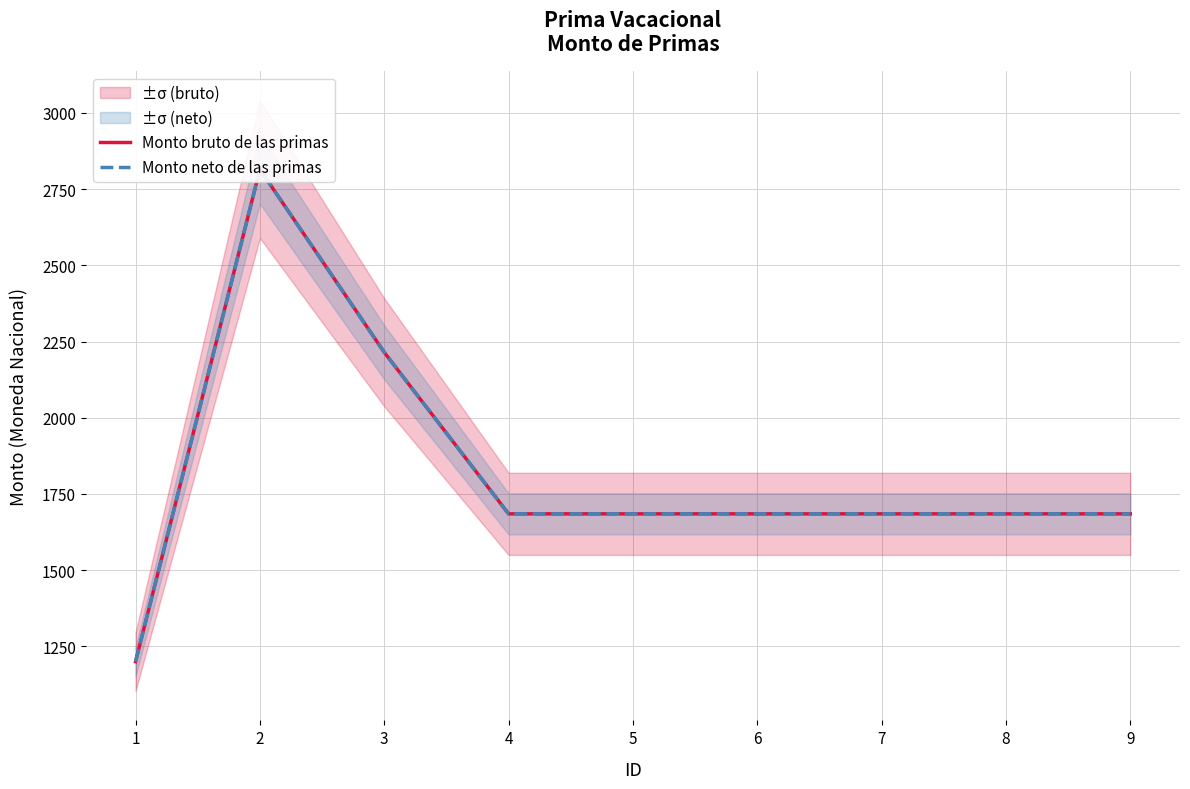

Where does the Monto neto de las primas series first go above 1684?

2